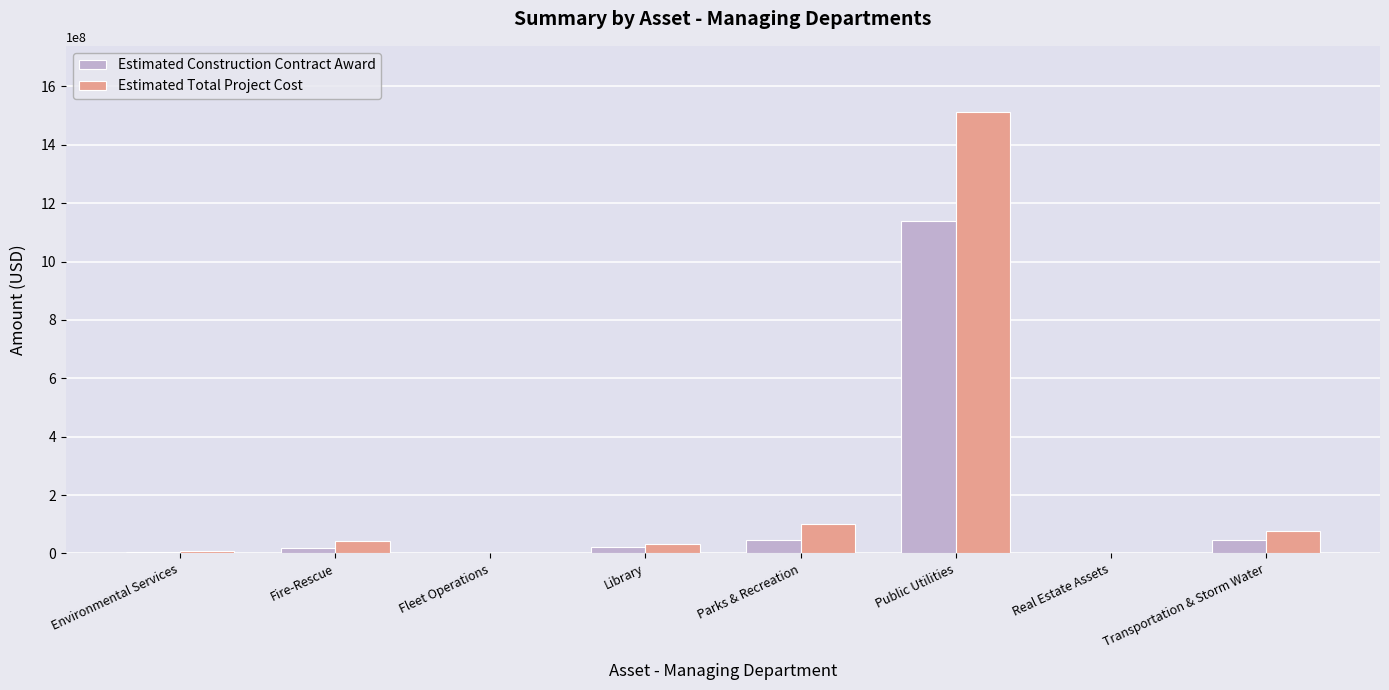

True or false: Estimated Total Project Cost has a value of 99318804.3 at Parks & Recreation.

True